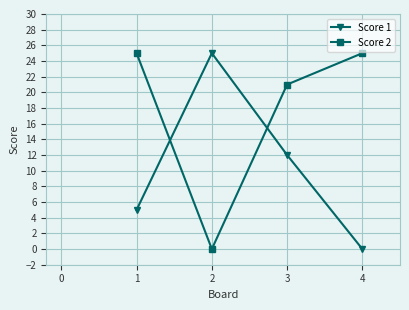

What is the difference between the highest and lowest values at 4?

25